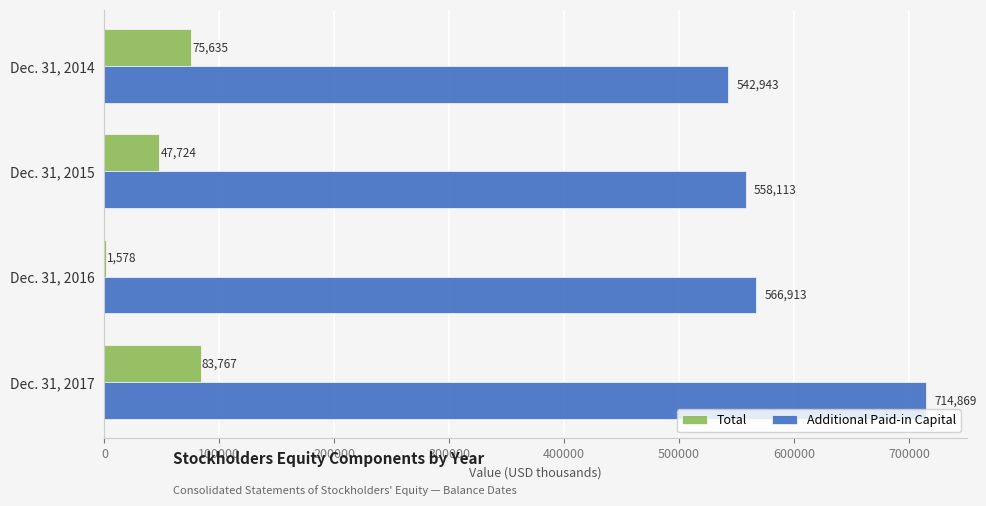

How many categories are shown in the chart?

4